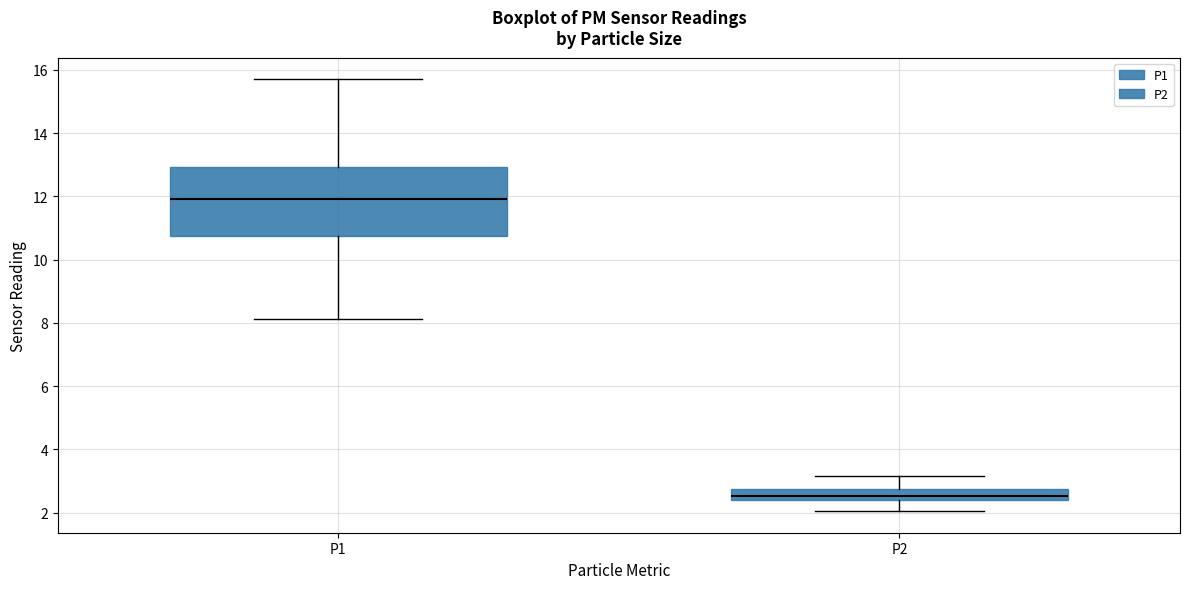

Reading left to right, read every box against the y-axis: the position of its median line, the range the box covers, and the ends of its whiskers. The values are not printed on the chart, so give them approximately, as read against the axis.

P1: median 12.0, box 10.8 to 13.0, whiskers 8.2 to 15.8
P2: median 2.6, box 2.4 to 2.8, whiskers 2.0 to 3.2